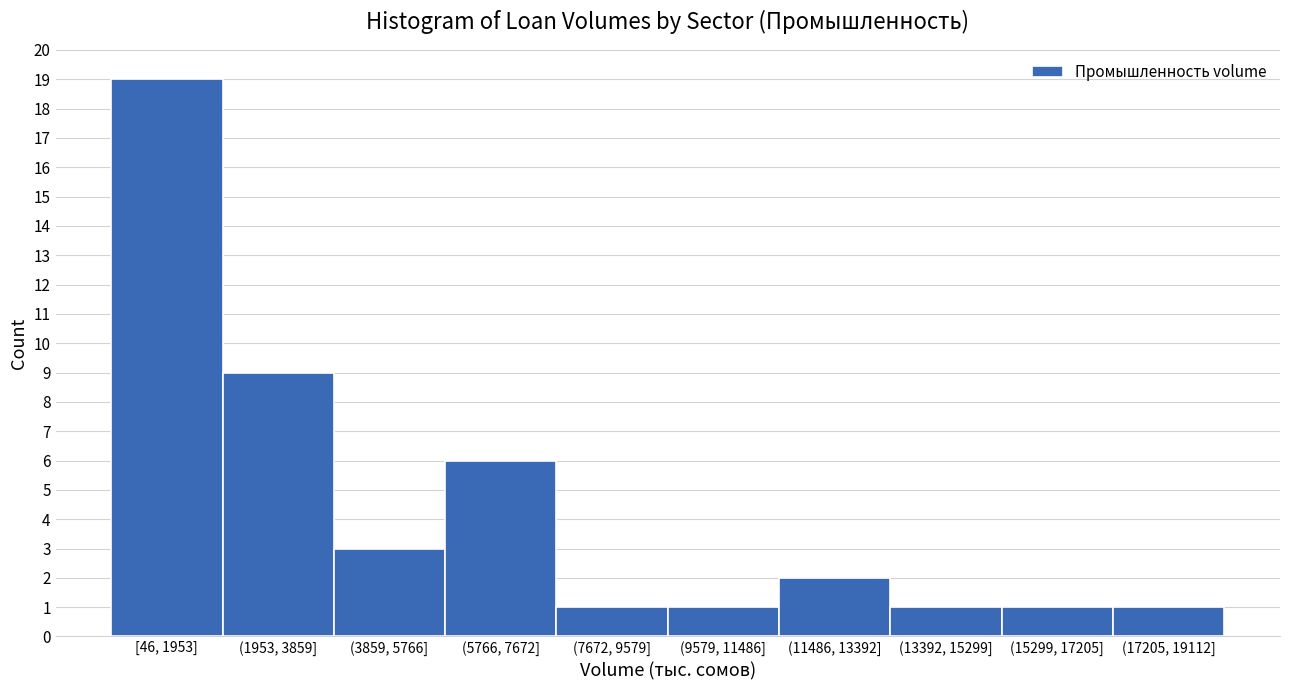

Reading left to right, extract all data points from this chart.

[46, 1953]=19	(1953, 3859]=9	(3859, 5766]=3	(5766, 7672]=6	(7672, 9579]=1	(9579, 11486]=1	(11486, 13392]=2	(13392, 15299]=1	(15299, 17205]=1	(17205, 19112]=1